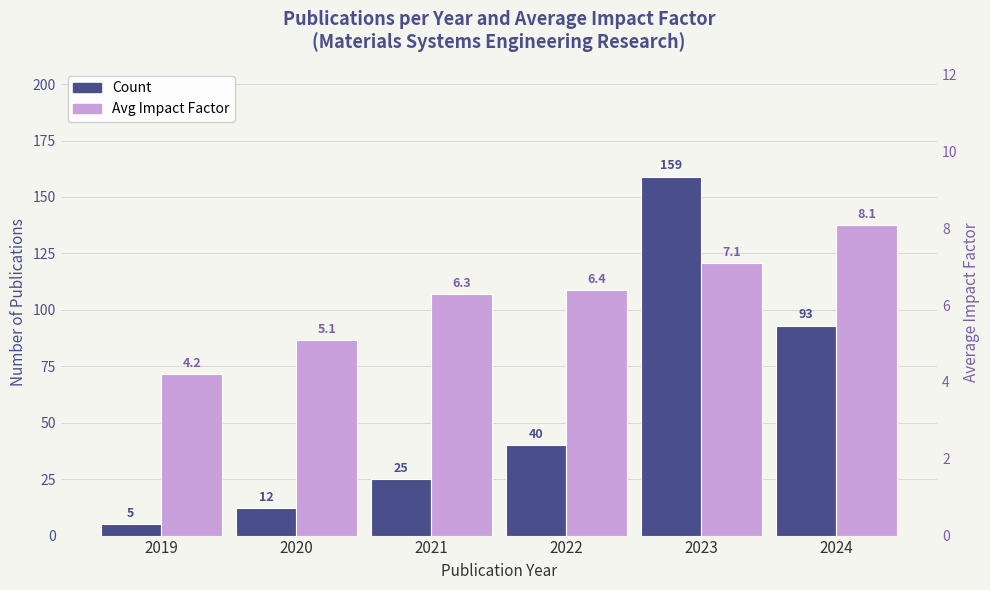

At which label is Avg Impact Factor closest to 6?

2021